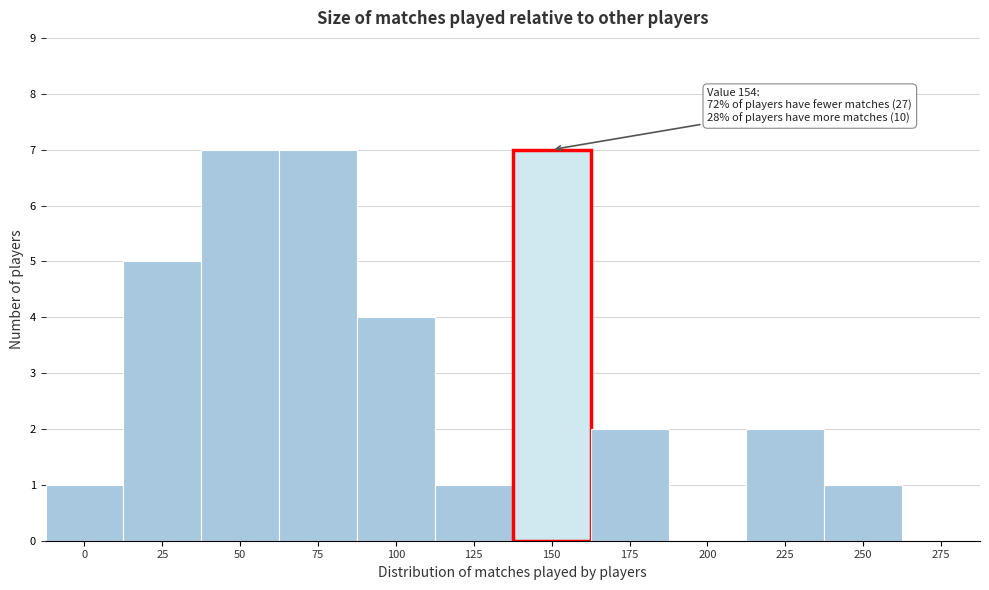

Reading left to right, extract all data points from this chart.

0=1	25=5	50=7	75=7	100=4	125=1	150=7	175=2	200=0	225=2	250=1	275=0